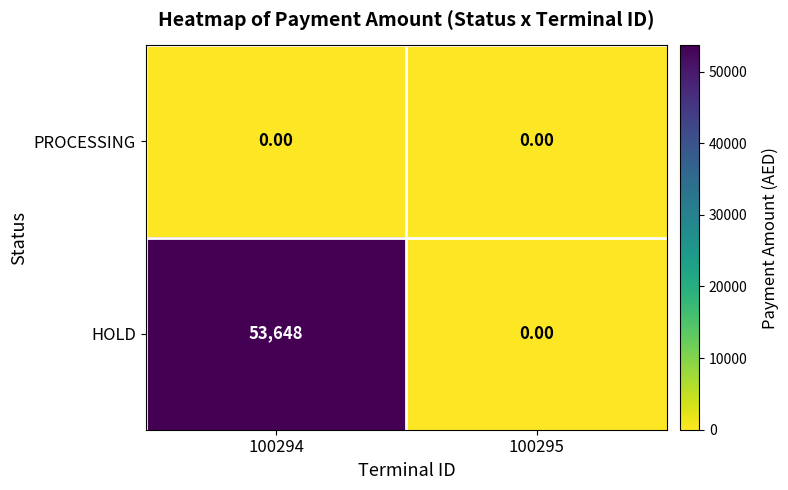

List the series in order of their peak value, highest first.

HOLD, PROCESSING